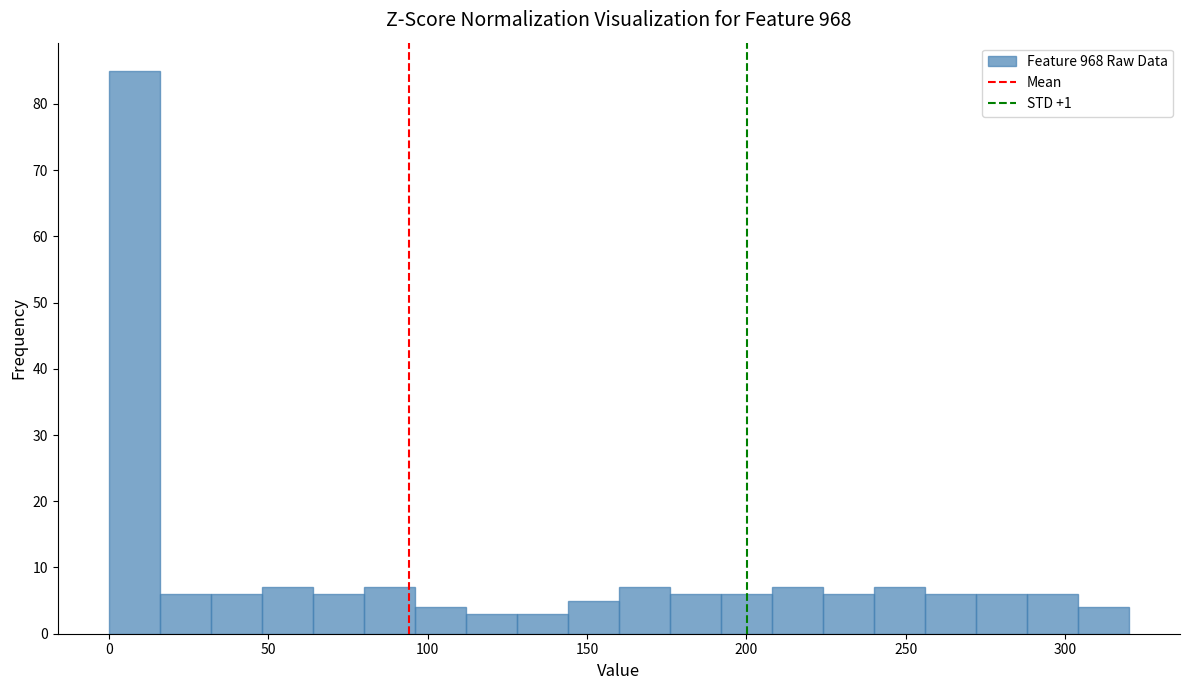

Around what value on the x-axis is the tallest bar? Give the approximate position of its centre, as read against the axis.

10